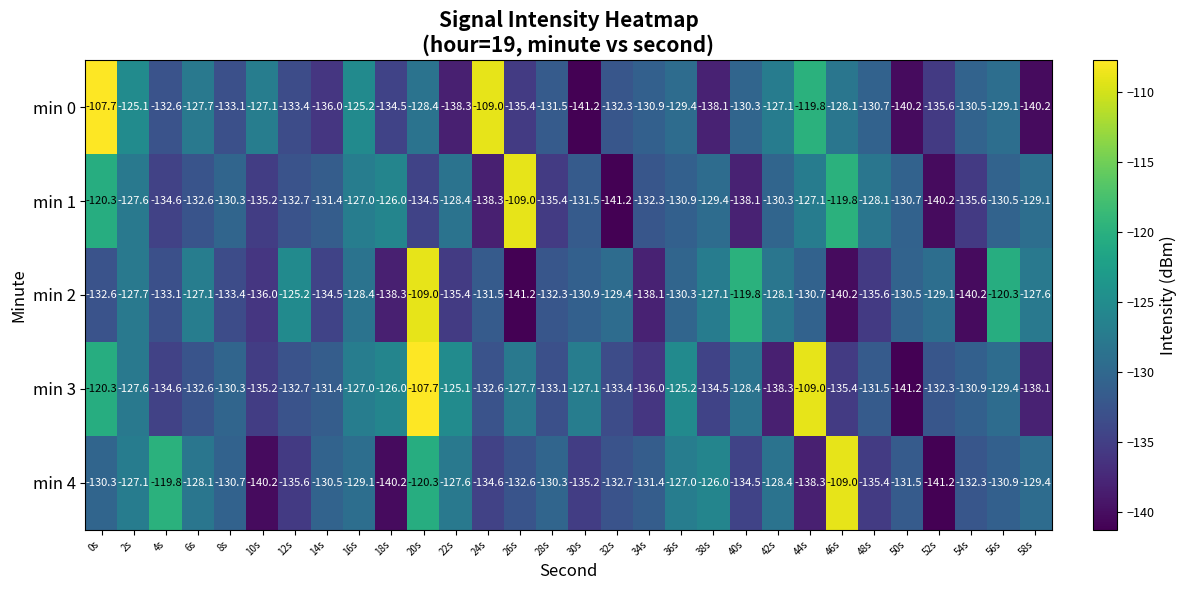

Which series has the largest total across all categories?

min 3